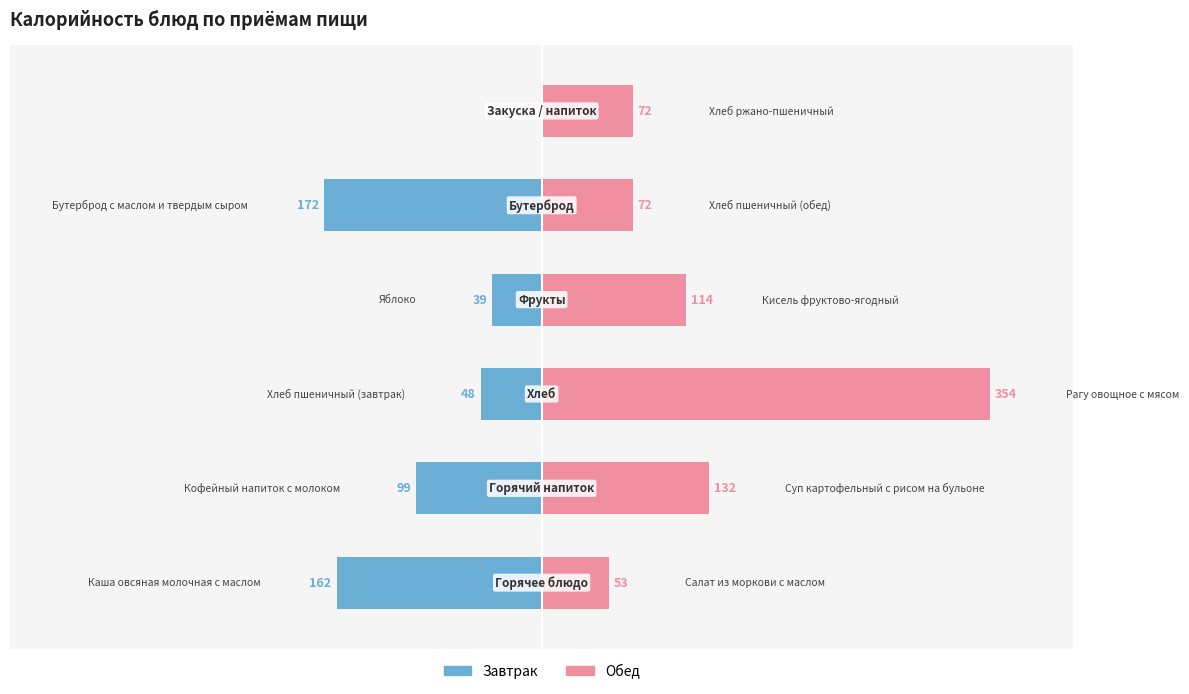

The value of Обед at 1 is 222. True or false?

False